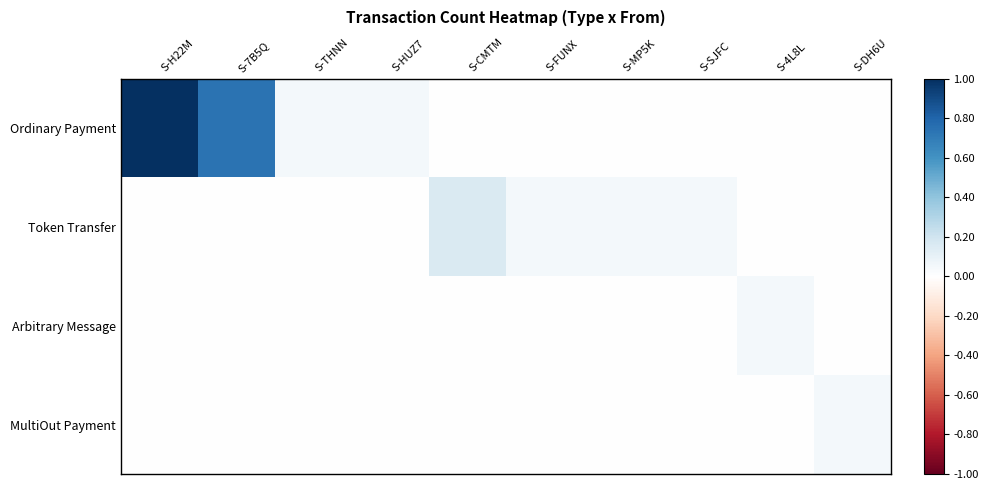

Between S-7B5Q and S-MP5K, which is larger?

S-7B5Q